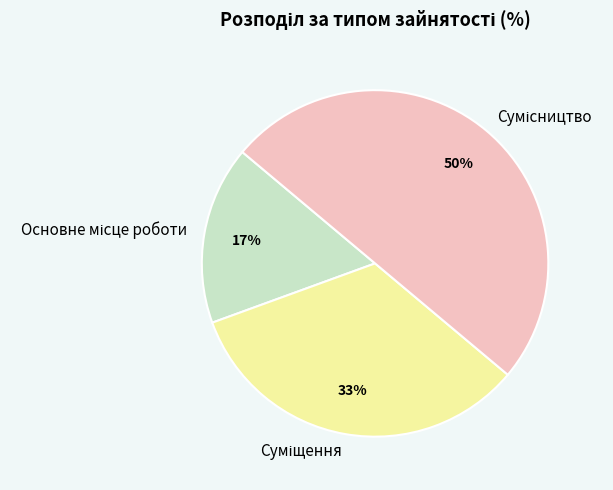

To the nearest percent, what is the average slice percentage?

33%